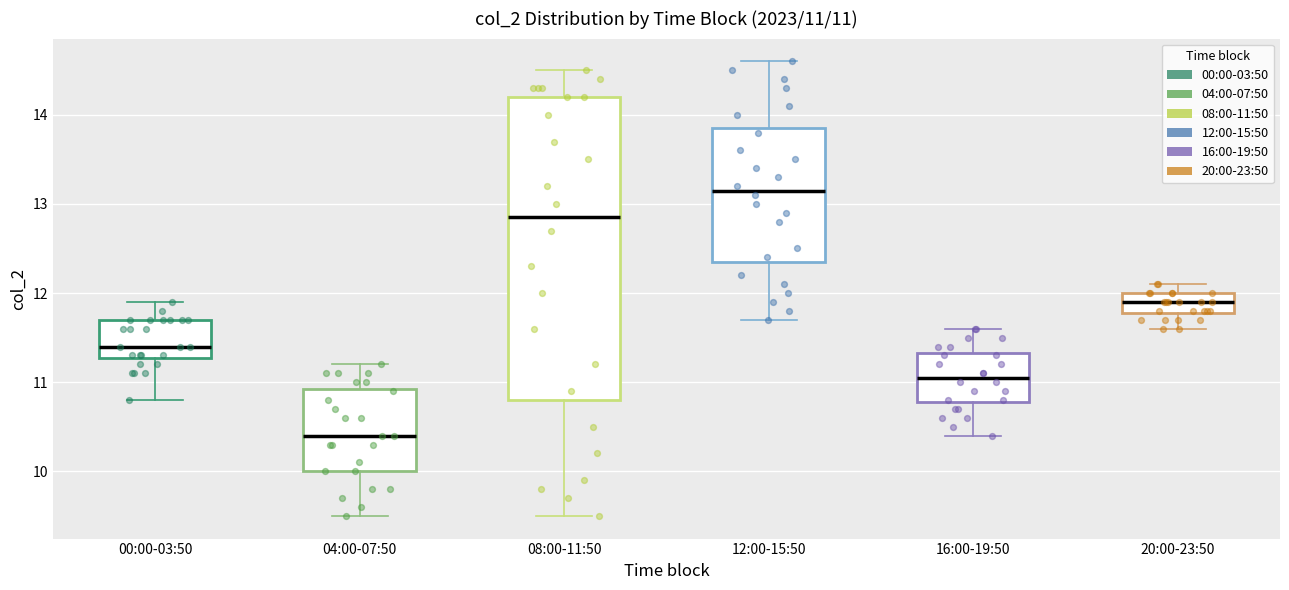

Comparing the boxes themselves (not the whiskers), which one is the tallest?

08:00-11:50